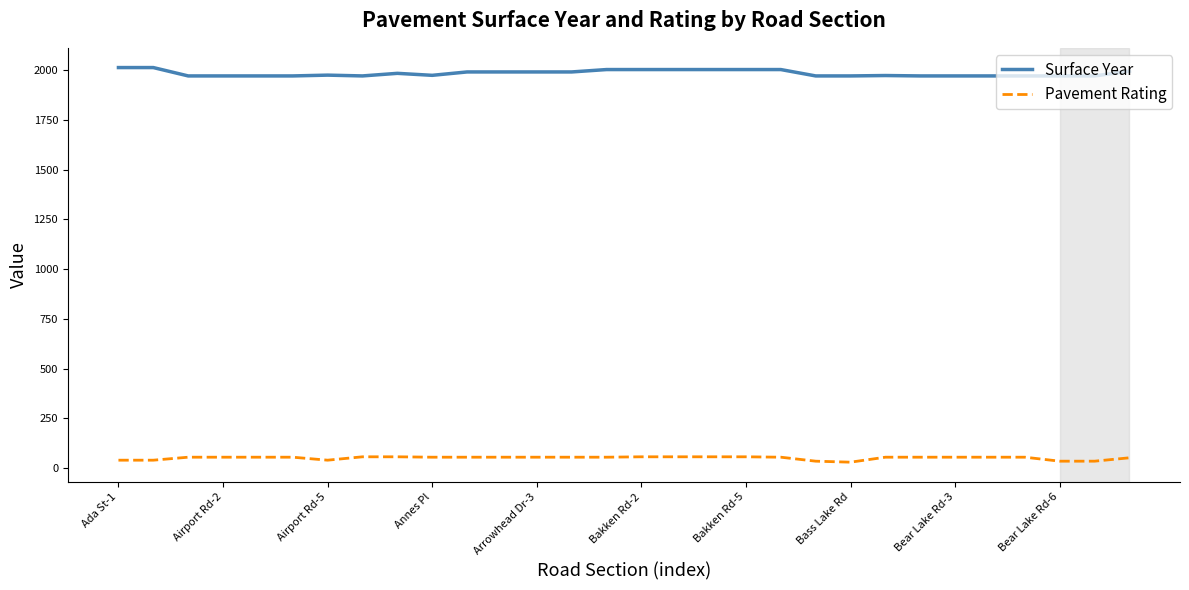

True or false: Surface Year and Pavement Rating cross at least once.

False